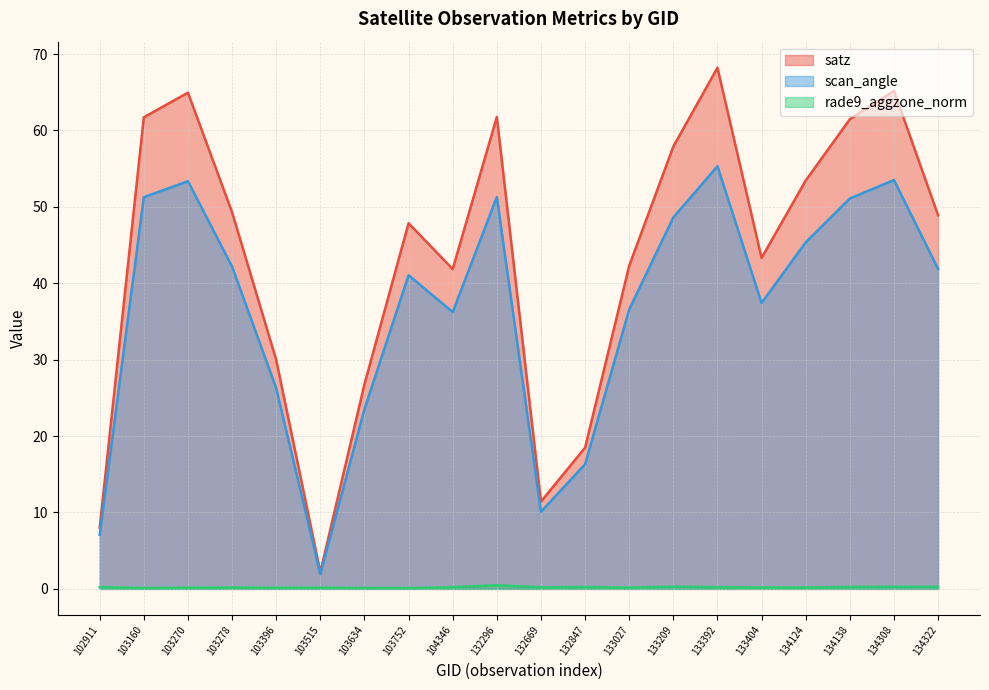

Reading left to right, extract all data points from this chart.

satz: 102911=8.0	103160=61.7	103270=64.9	103278=49.3	103396=30.0	103515=2.2	103634=26.8	103752=47.9	104346=41.9	132296=61.8	132669=11.4	132847=18.5	133027=42.3	133209=57.9	133392=68.2	133404=43.3	134124=53.4	134138=61.5	134308=65.2	134322=48.9
scan_angle: 102911=7.1	103160=51.3	103270=53.4	103278=42.2	103396=26.3	103515=1.9	103634=23.5	103752=41.1	104346=36.2	132296=51.3	132669=10.1	132847=16.3	133027=36.6	133209=48.6	133392=55.3	133404=37.4	134124=45.4	134138=51.1	134308=53.5	134322=41.9
rade9_aggzone_norm: 102911=0.2	103160=0.1	103270=0.2	103278=0.2	103396=0.1	103515=0.2	103634=0.1	103752=0.1	104346=0.2	132296=0.5	132669=0.2	132847=0.2	133027=0.2	133209=0.3	133392=0.2	133404=0.2	134124=0.2	134138=0.2	134308=0.3	134322=0.3